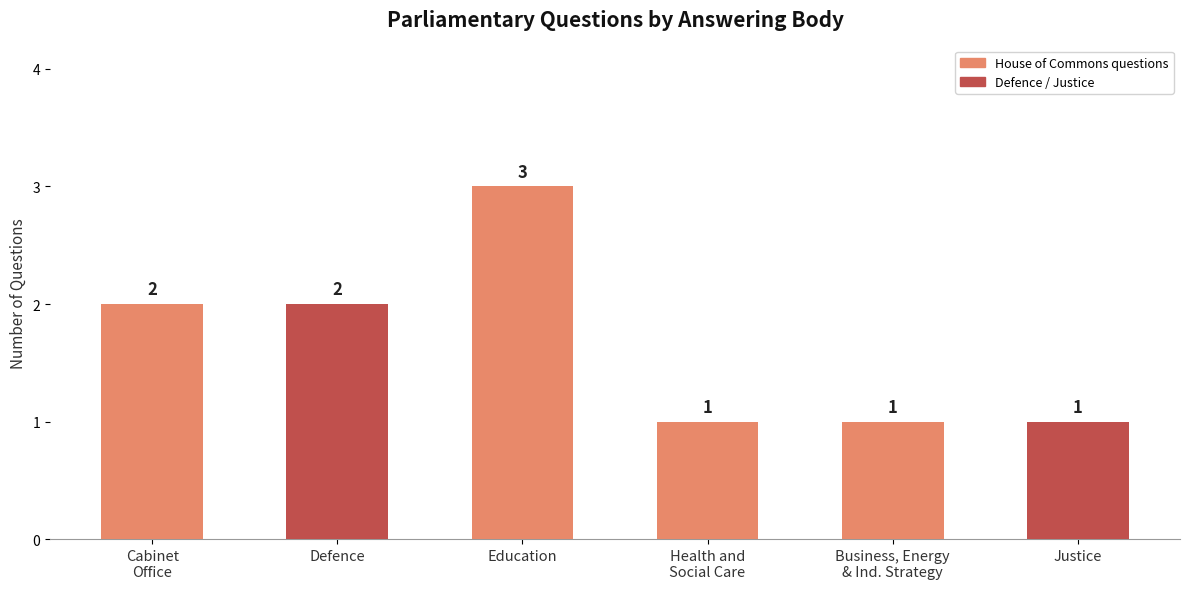

How many values are between 1 and 2?

5